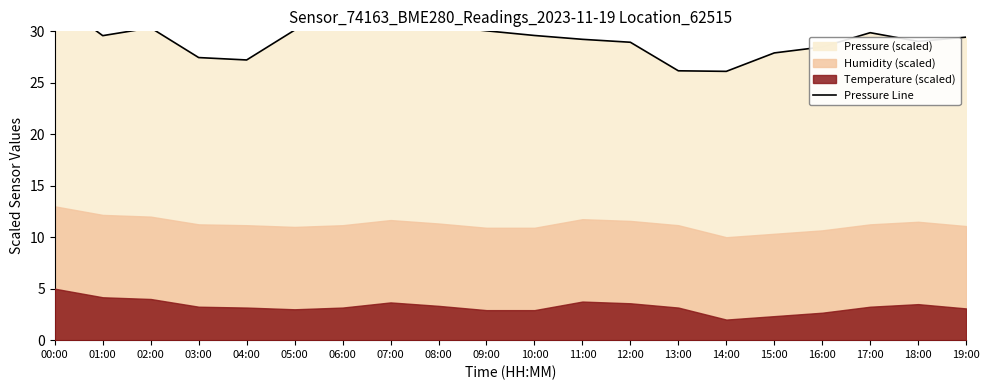

What is the label of the 11th point from the right?

09:00